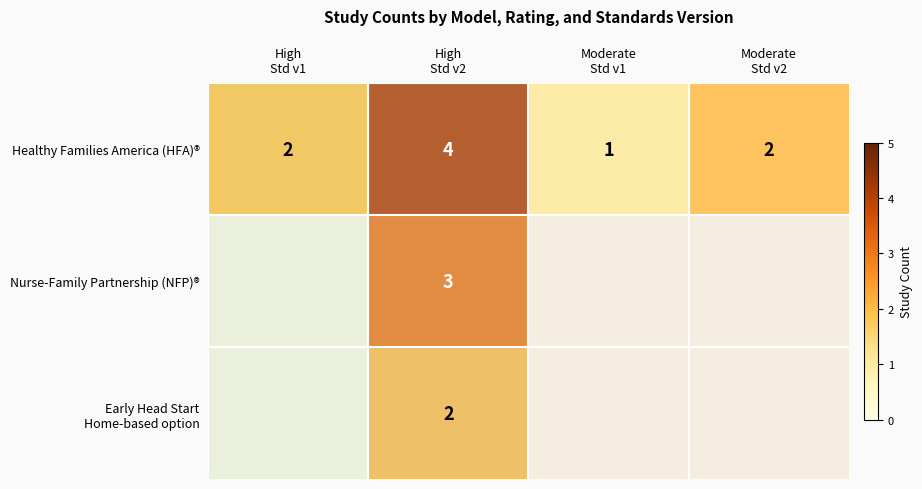

Between High
Std v1 and Moderate
Std v2, which is larger?

High
Std v1